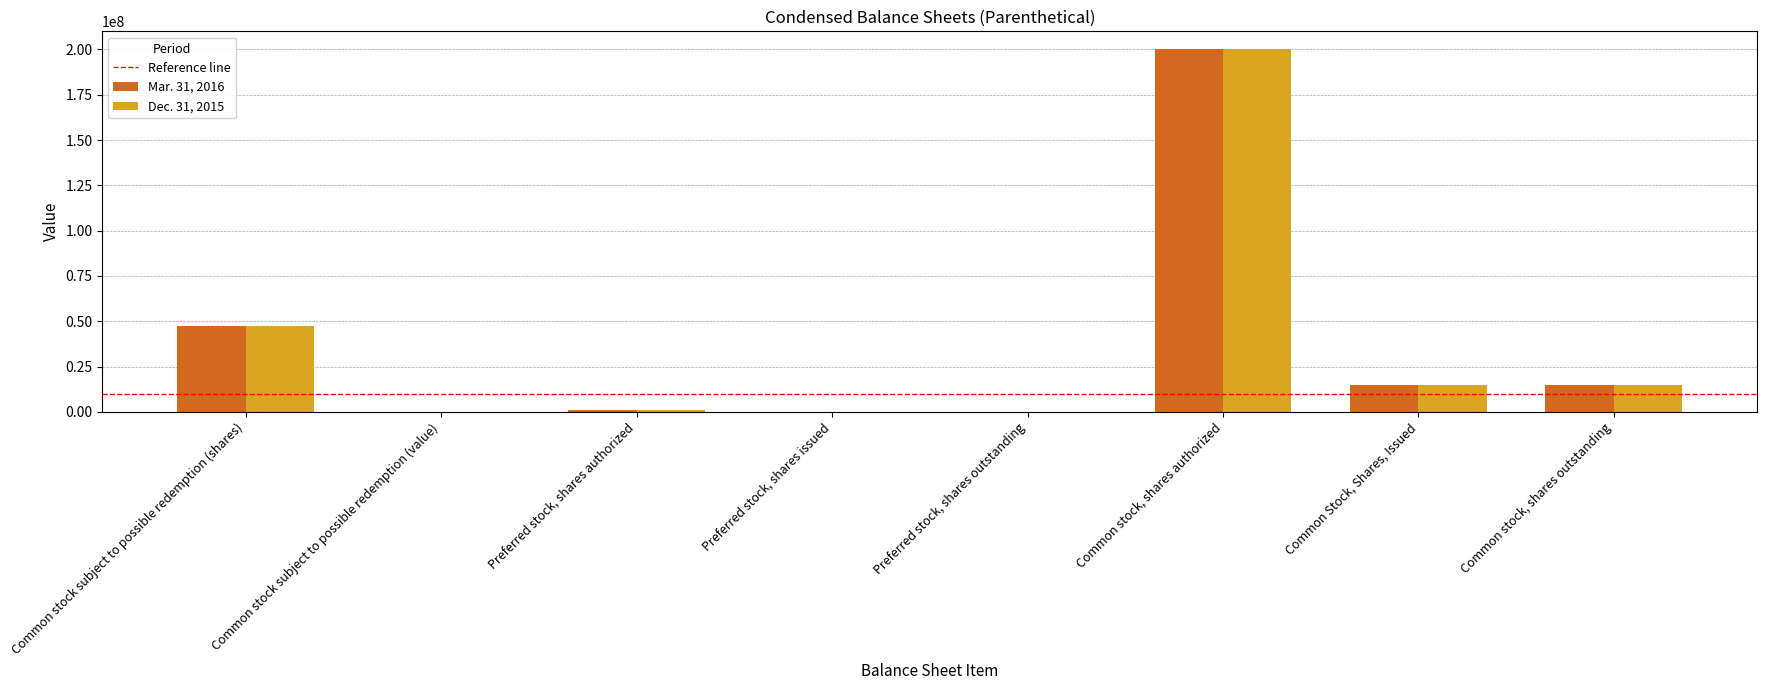

How many groups of bars are there?

8